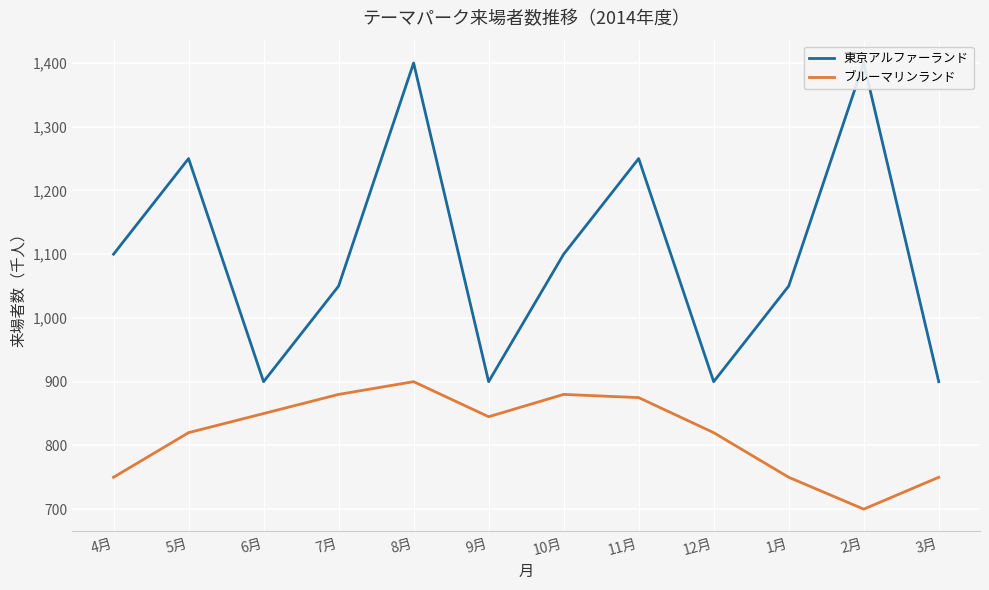

At which label is ブルーマリンランド closest to 800?

5月